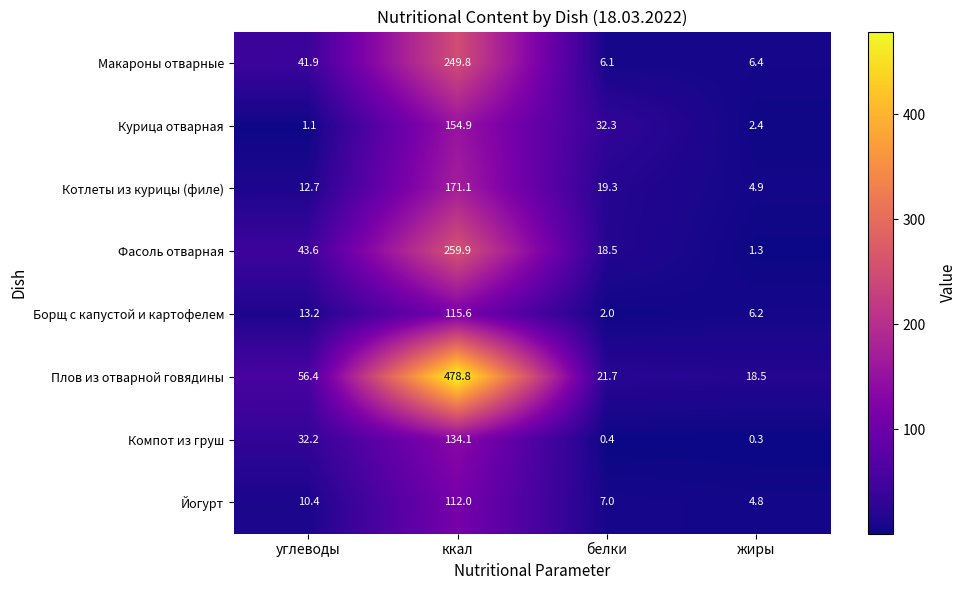

Where does the Курица отварная series first go above 32?

ккал